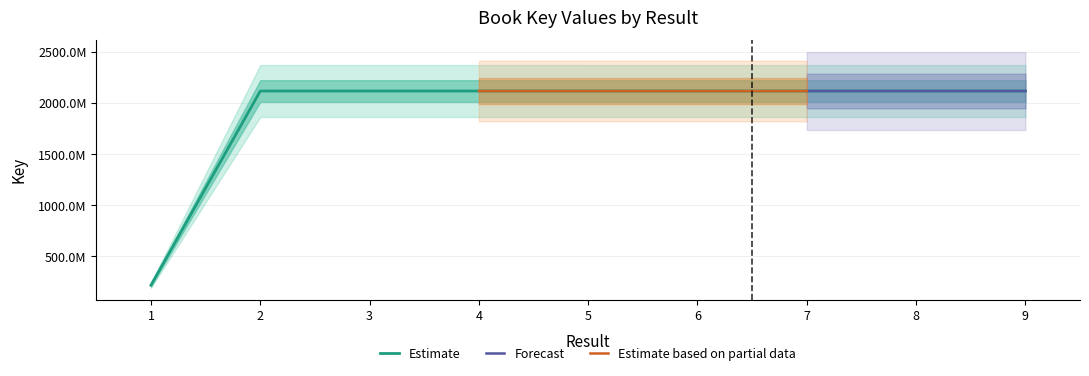

What is the sum of the values at 2 and 7?

4235717219